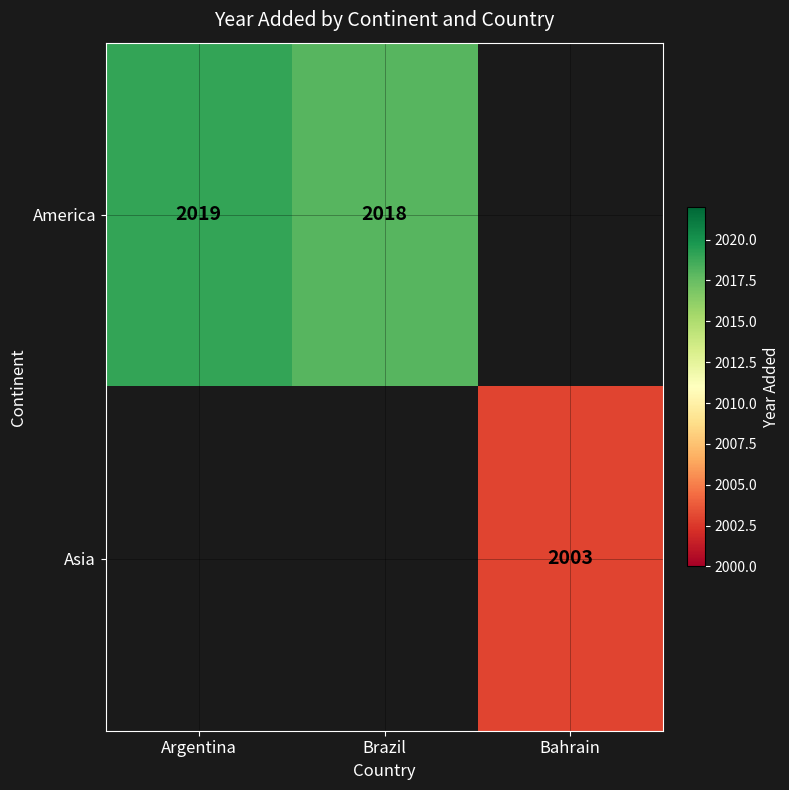

What is the minimum value shown in the chart?

2003.0